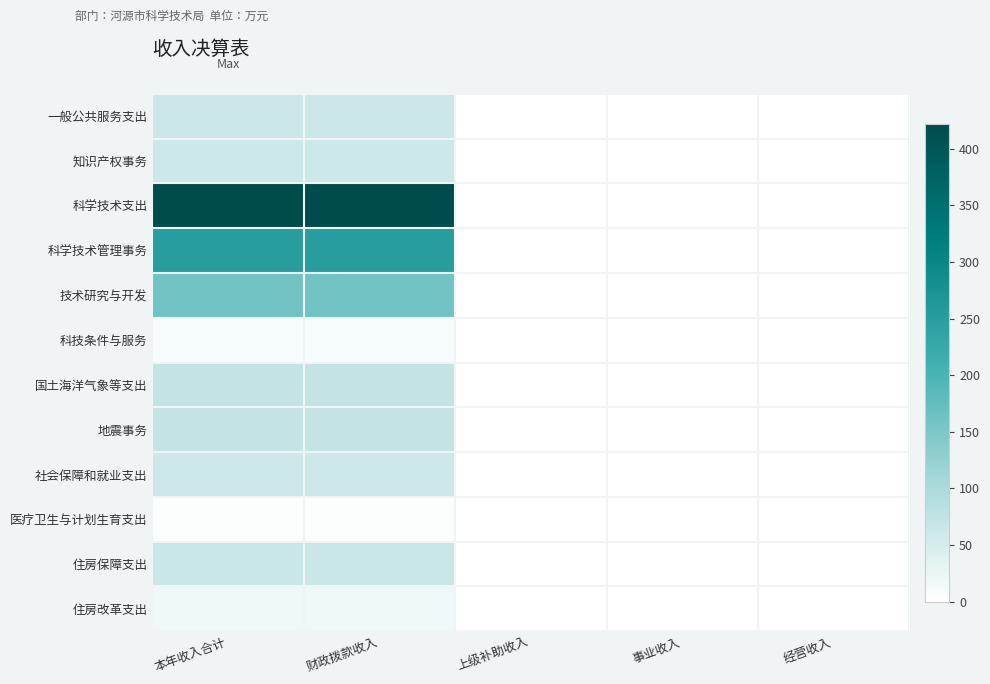

What is the total value across all series at 本年收入合计?

1260.2